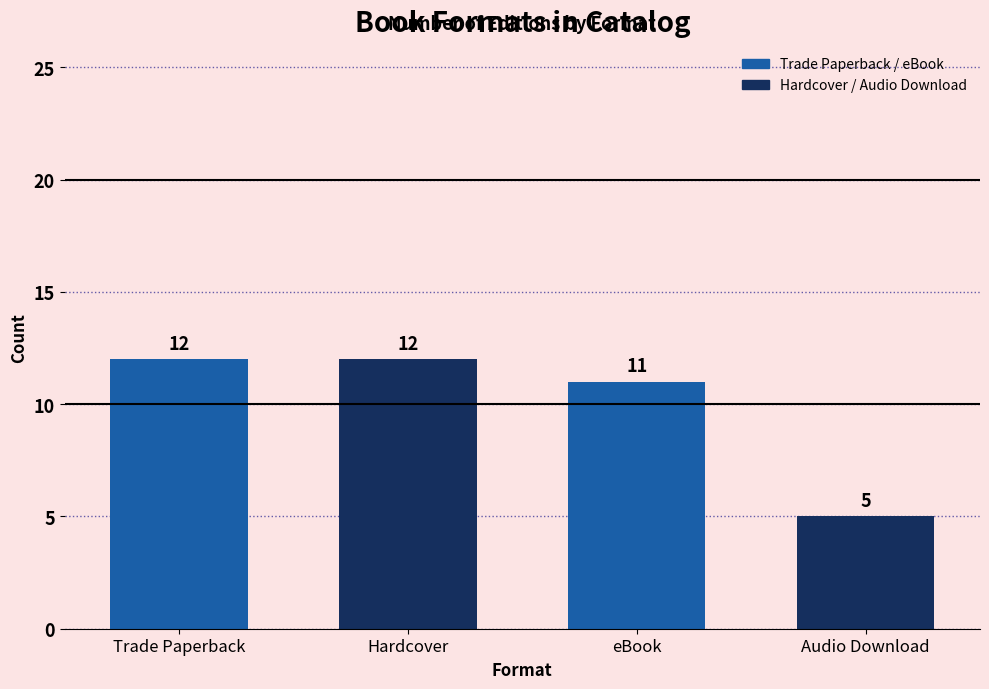

True or false: the data shows 12 at Hardcover.

True